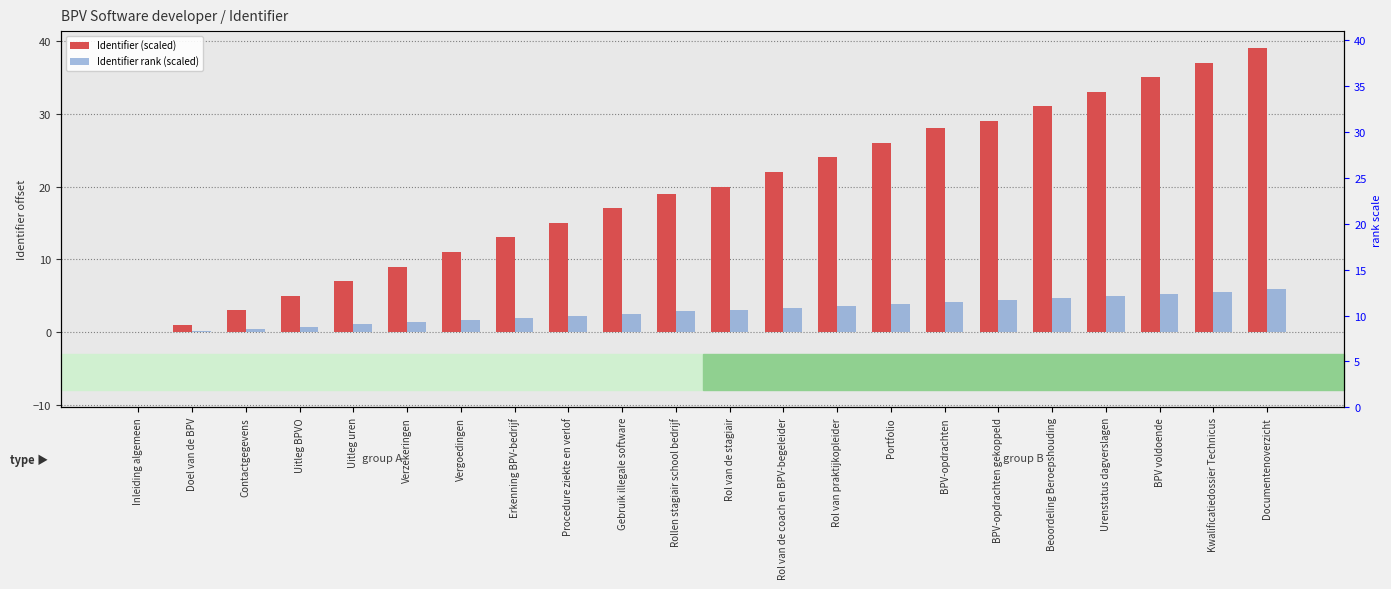

List the series in order of their peak value, highest first.

Identifier (scaled), Identifier rank (scaled)